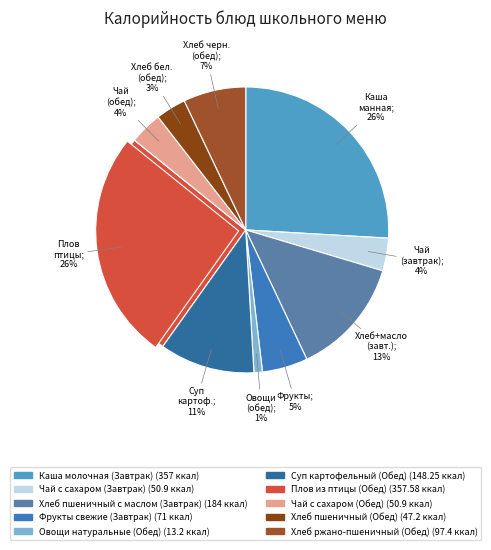

Is the sum of Суп картофельный (Обед) and Фрукты свежие (Завтрак) greater than half?

No